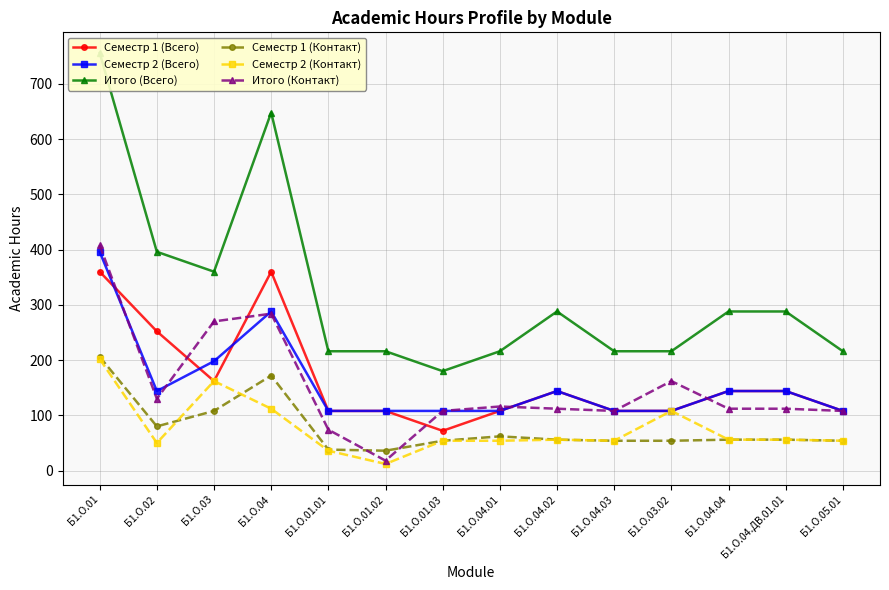

What is the difference between the Семестр 2 (Контакт) values at Б1.О.04 and Б1.О.01.03?

58